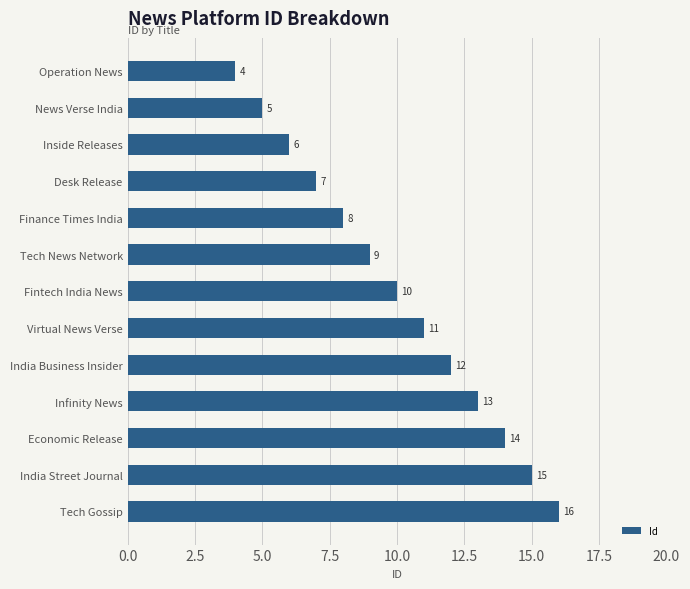

What is the smallest value displayed?

4